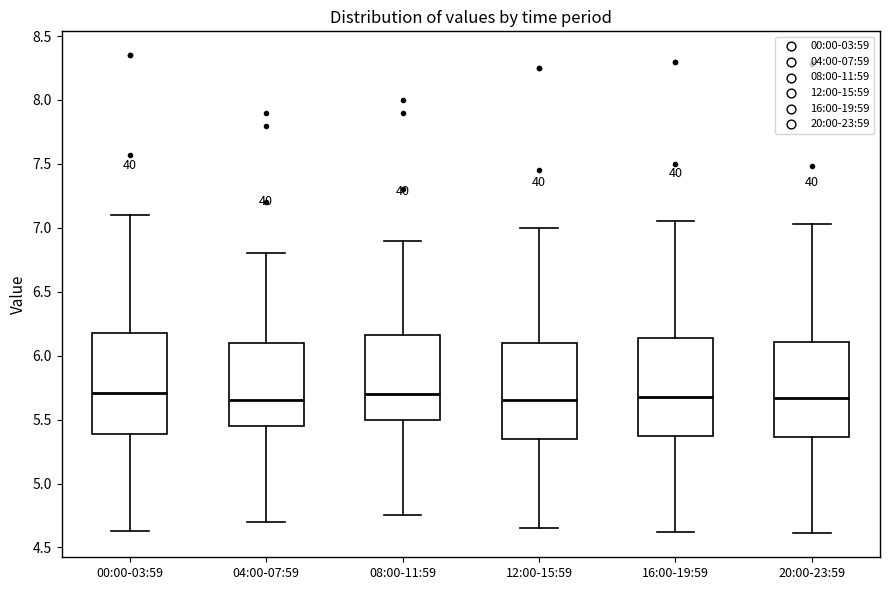

Where is the lower edge of the box for 04:00-07:59 on the y-axis? The values are not printed on the chart, so give them approximately, as read against the axis.

5.45